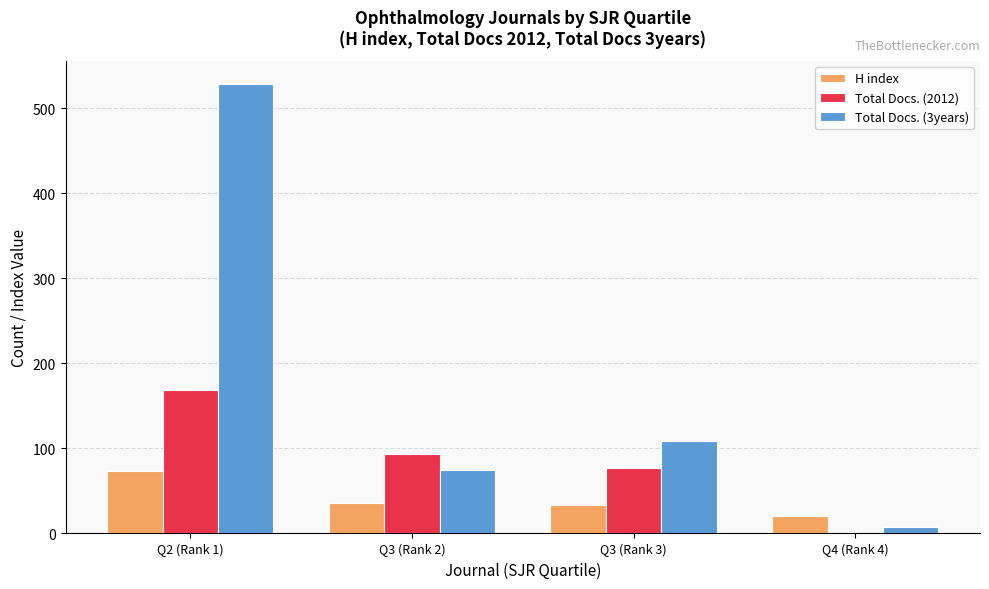

Is the value of Total Docs. (2012) at Q3 (Rank 2) greater than the value of H index at Q4 (Rank 4)?

Yes